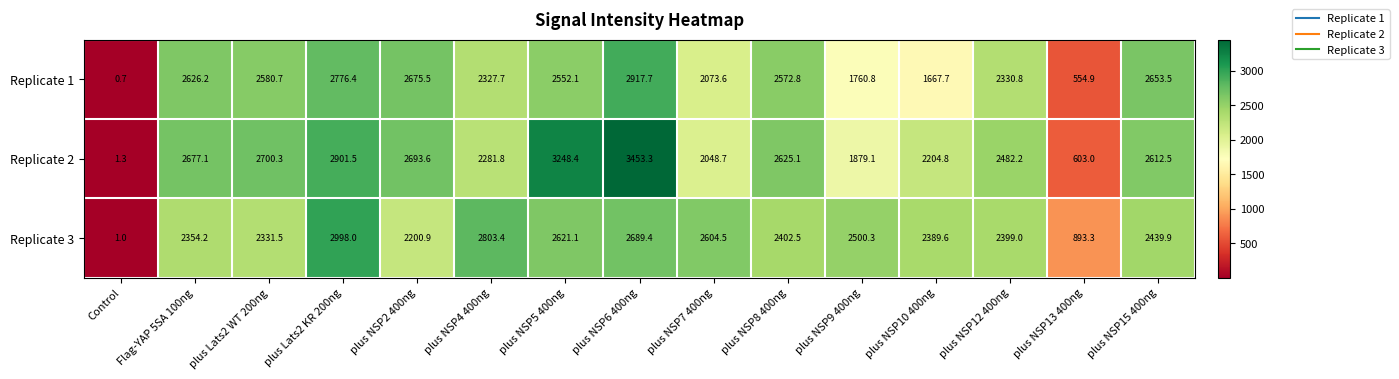

How many values in the Replicate 2 series are below 2612?

7